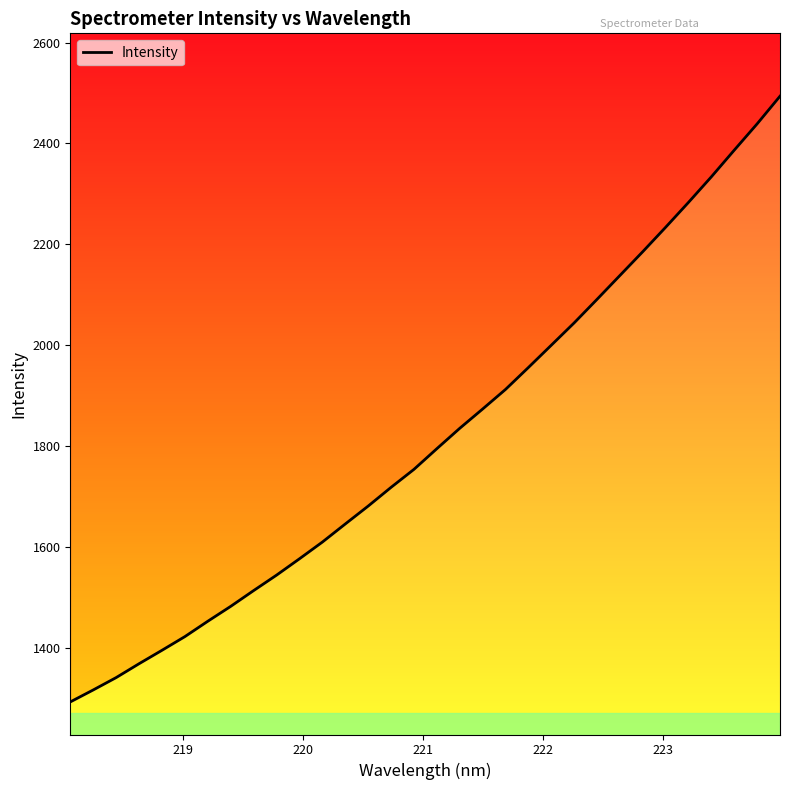

The chart shows a value of 2555.9 at 8. True or false?

False